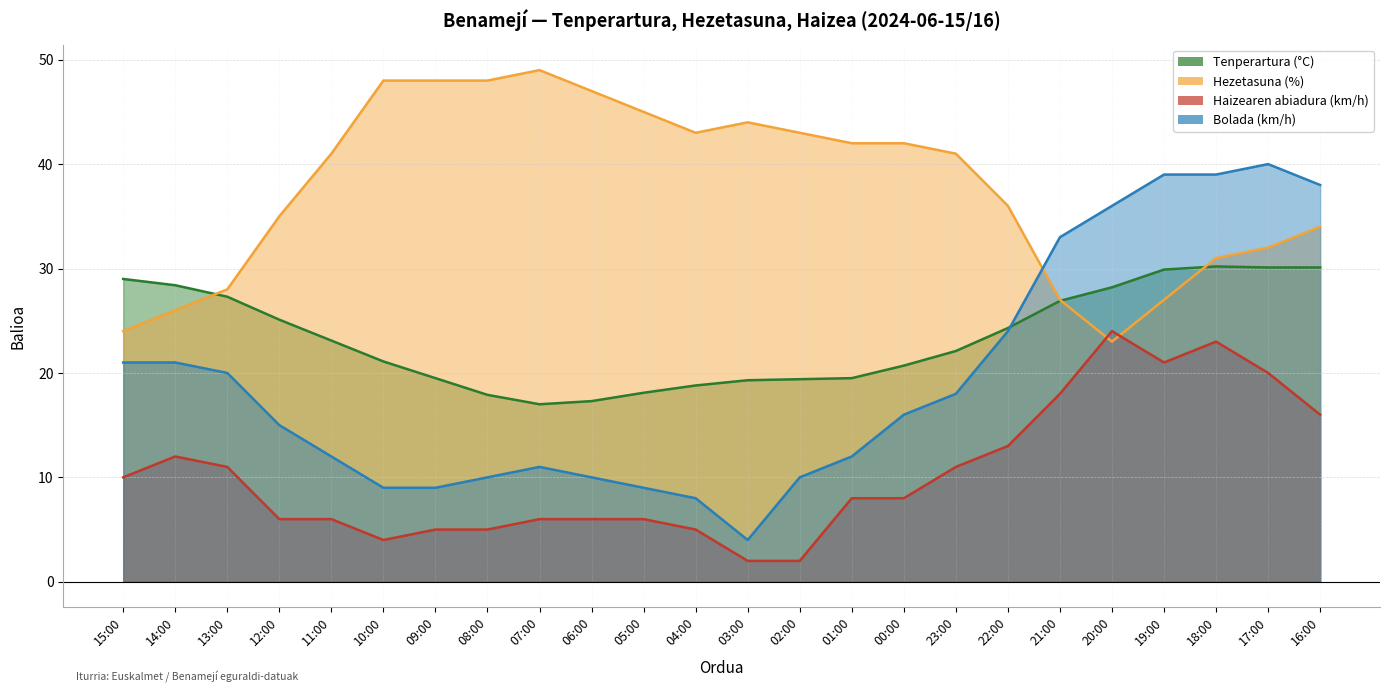

How many values in the Hezetasuna (%) series are below 41?

11